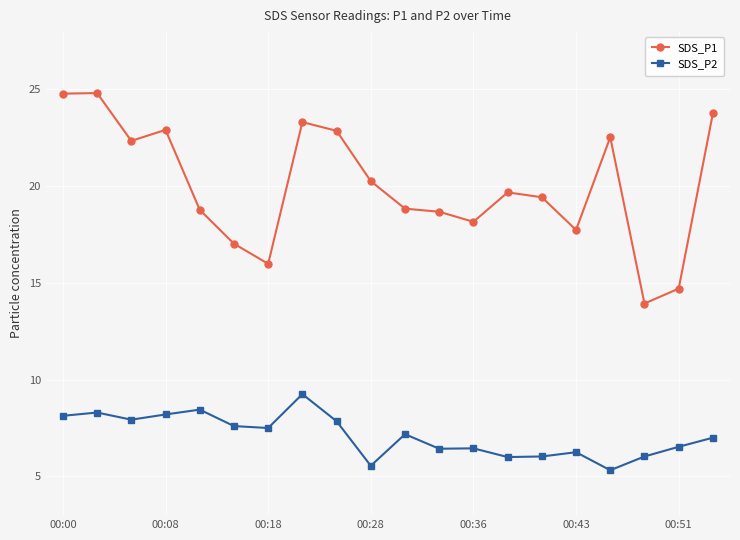

What are all the series names shown in the legend?

SDS_P1, SDS_P2